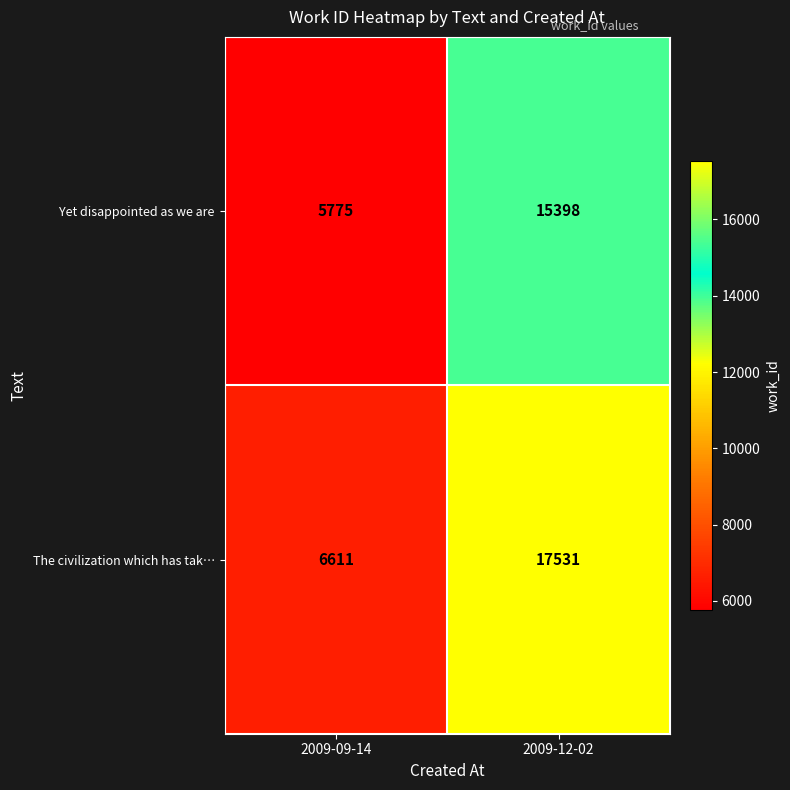

What is the sum of all Yet disappointed as we are values?

21173